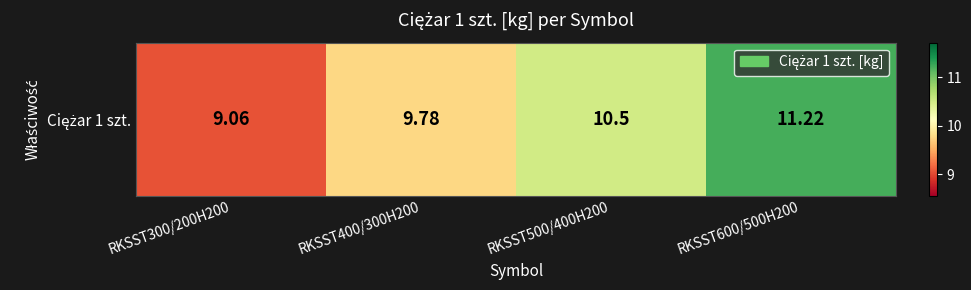

What is the average value?

10.1